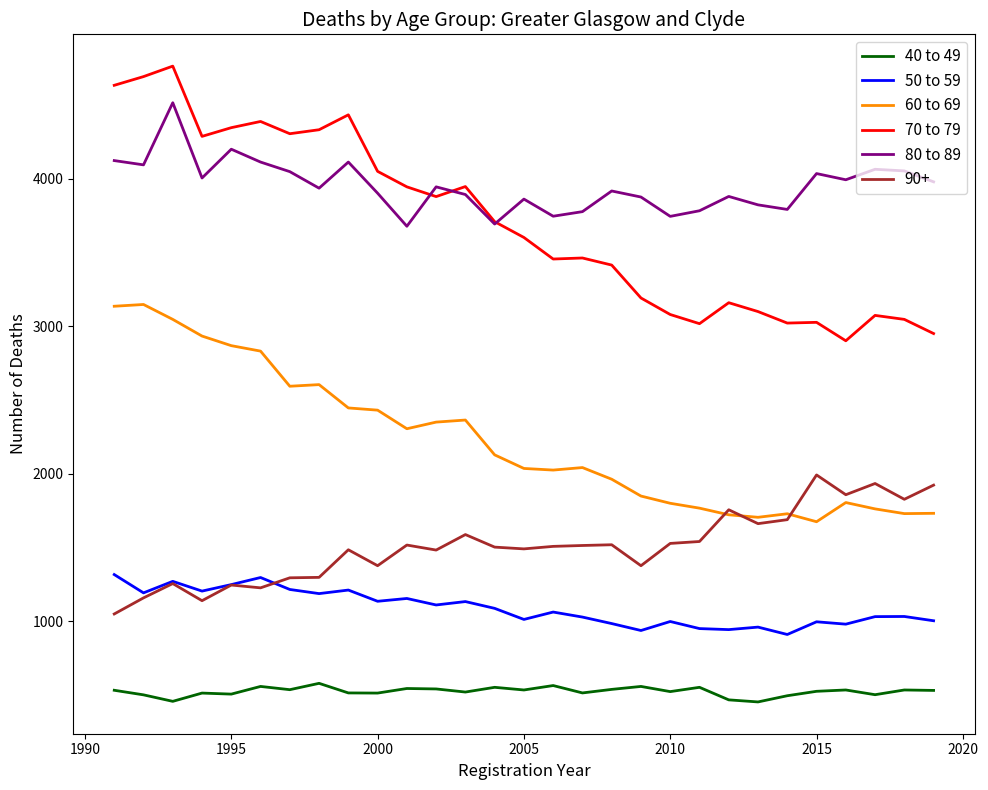

What is the minimum value for 80 to 89?

3677